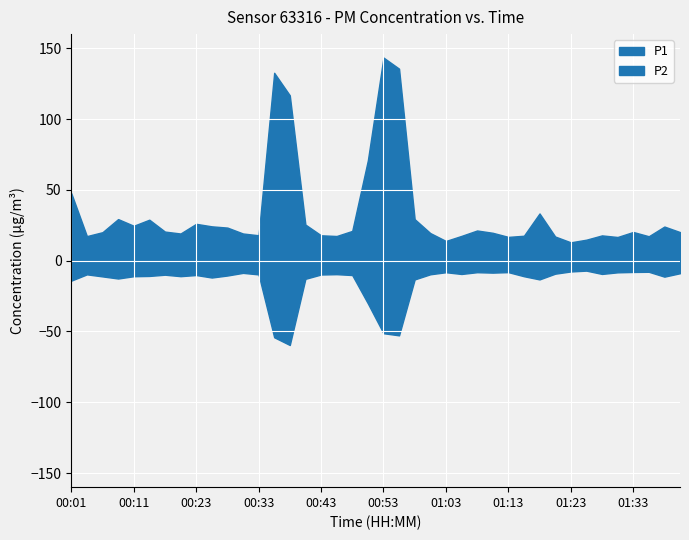

The P1 series shows 26.4 at 01:36. True or false?

False